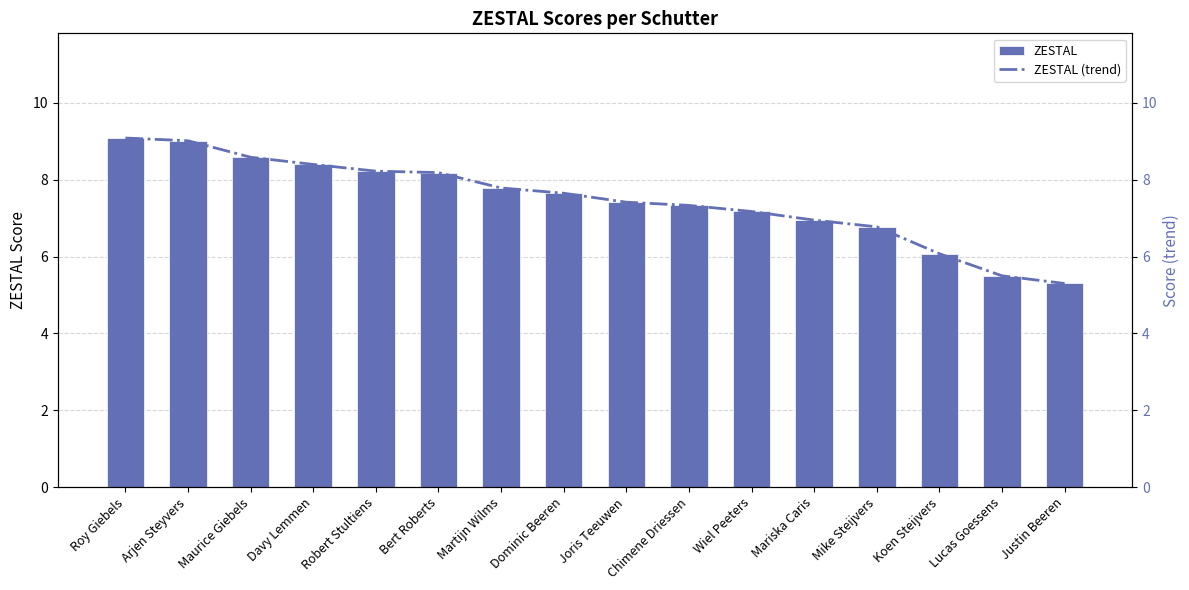

How many data points in ZESTAL (trend) are less than 7?

5